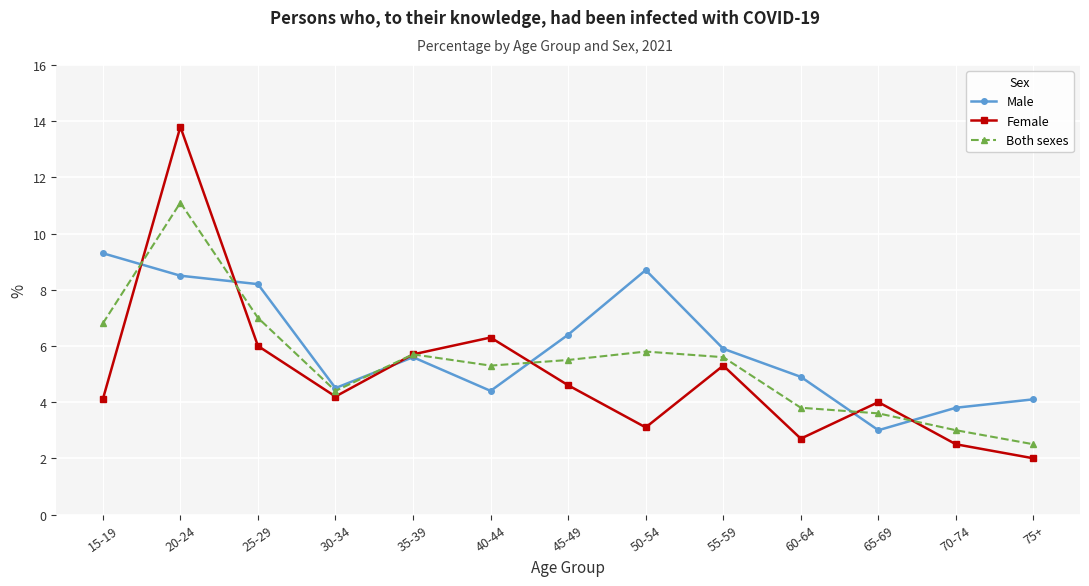

Reading left to right, extract all data points from this chart.

Male: 15-19=9.3	20-24=8.5	25-29=8.2	30-34=4.5	35-39=5.6	40-44=4.4	45-49=6.4	50-54=8.7	55-59=5.9	60-64=4.9	65-69=3.0	70-74=3.8	75+=4.1
Female: 15-19=4.1	20-24=13.8	25-29=6.0	30-34=4.2	35-39=5.7	40-44=6.3	45-49=4.6	50-54=3.1	55-59=5.3	60-64=2.7	65-69=4.0	70-74=2.5	75+=2.0
Both sexes: 15-19=6.8	20-24=11.1	25-29=7.0	30-34=4.4	35-39=5.7	40-44=5.3	45-49=5.5	50-54=5.8	55-59=5.6	60-64=3.8	65-69=3.6	70-74=3.0	75+=2.5